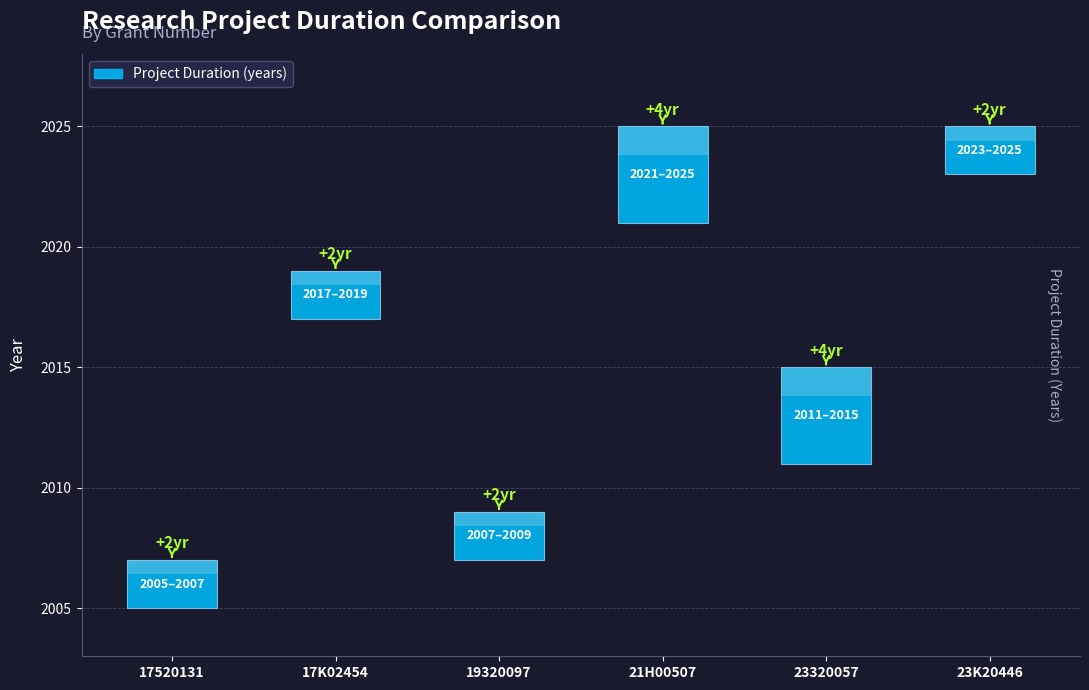

What is the value of the 6th bar from the left?

2